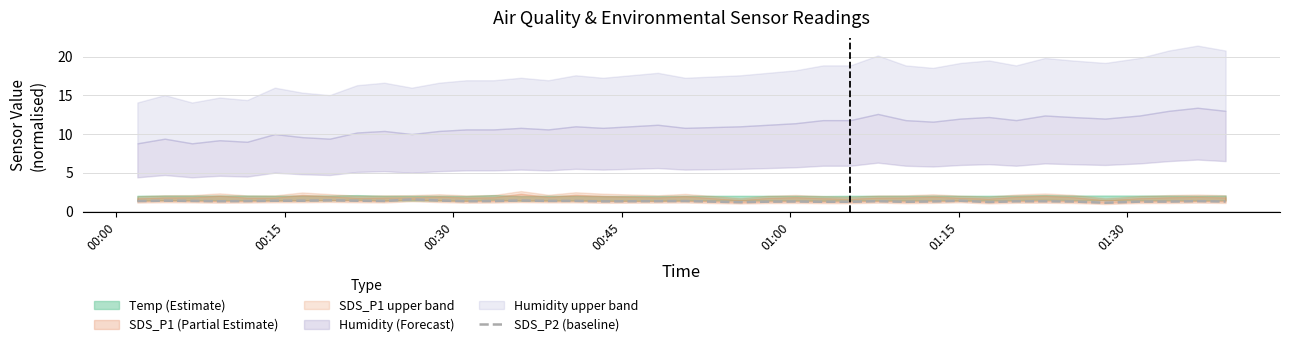

Does the chart display data point markers on the line(s)?

No